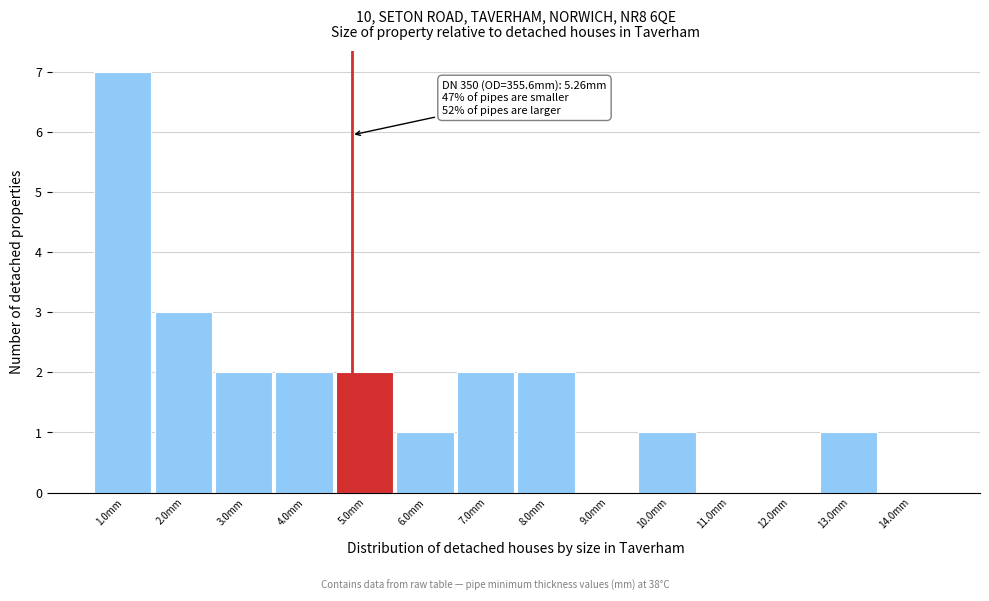

Reading left to right, extract all data points from this chart.

1.0mm=7	2.0mm=3	3.0mm=2	4.0mm=2	5.0mm=2	6.0mm=1	7.0mm=2	8.0mm=2	9.0mm=0	10.0mm=1	11.0mm=0	12.0mm=0	13.0mm=1	14.0mm=0